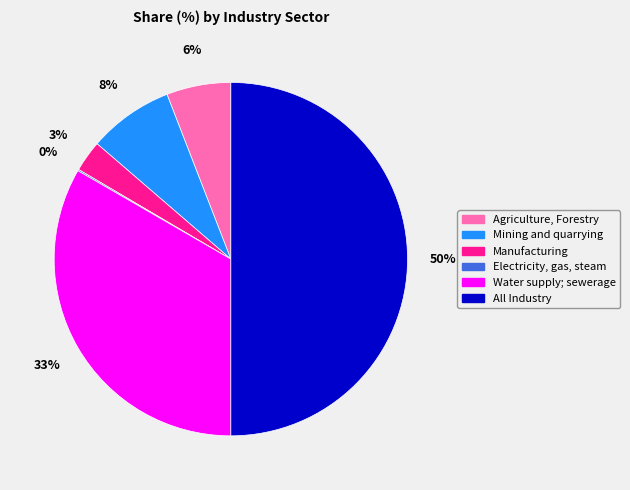

To the nearest percent, what is the average slice percentage?

17%